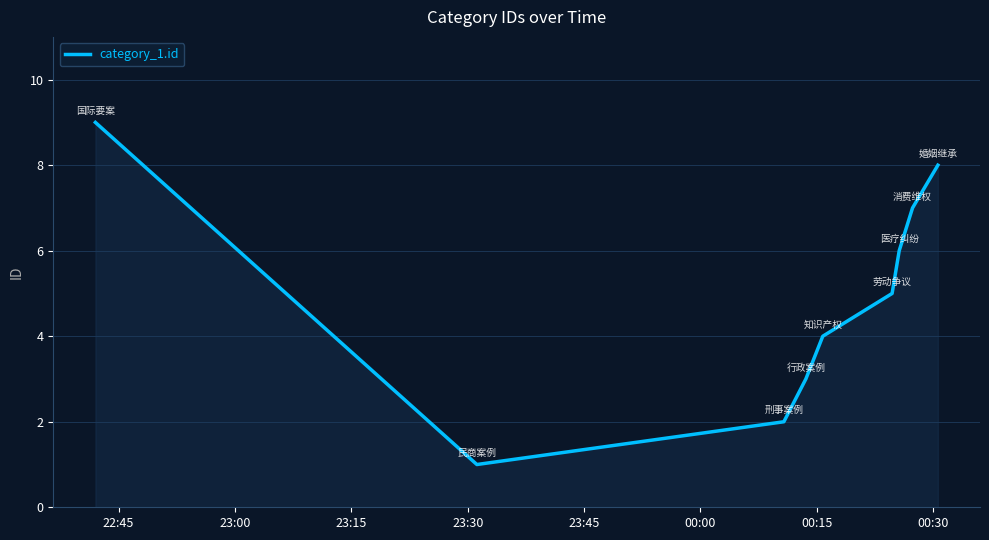

What is the greatest value displayed?

9